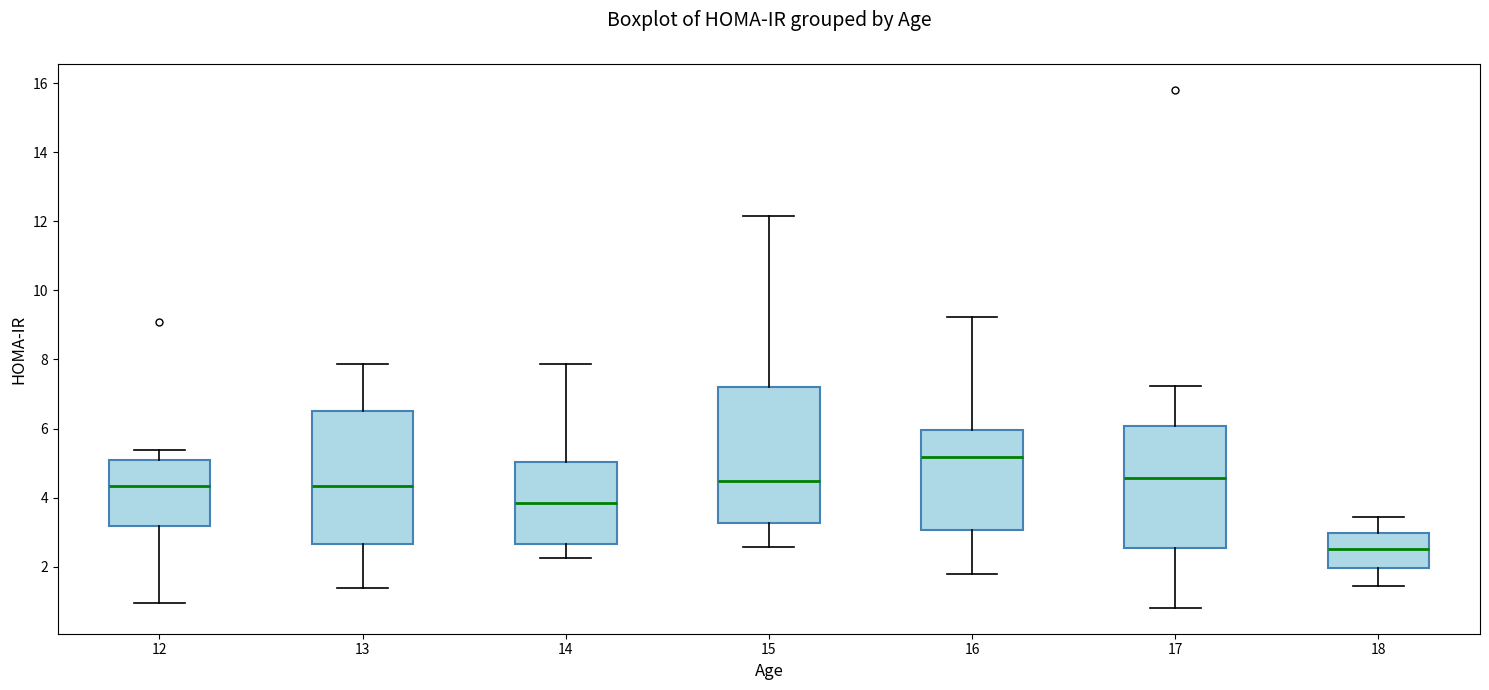

Reading left to right, transcribe this box plot: for each box, give where its median line is, the range the box spans, and where its two whiskers end, as read against the y-axis. The values are not printed on the chart, so give them approximately, as read against the axis.

12: median 4.4, box 3.2 to 5.0, whiskers 1.0 to 5.4
13: median 4.4, box 2.6 to 6.6, whiskers 1.4 to 7.8
14: median 3.8, box 2.6 to 5.0, whiskers 2.2 to 7.8
15: median 4.4, box 3.2 to 7.2, whiskers 2.6 to 12.2
16: median 5.2, box 3.0 to 6.0, whiskers 1.8 to 9.2
17: median 4.6, box 2.6 to 6.0, whiskers 0.8 to 7.2
18: median 2.6, box 2.0 to 3.0, whiskers 1.4 to 3.4